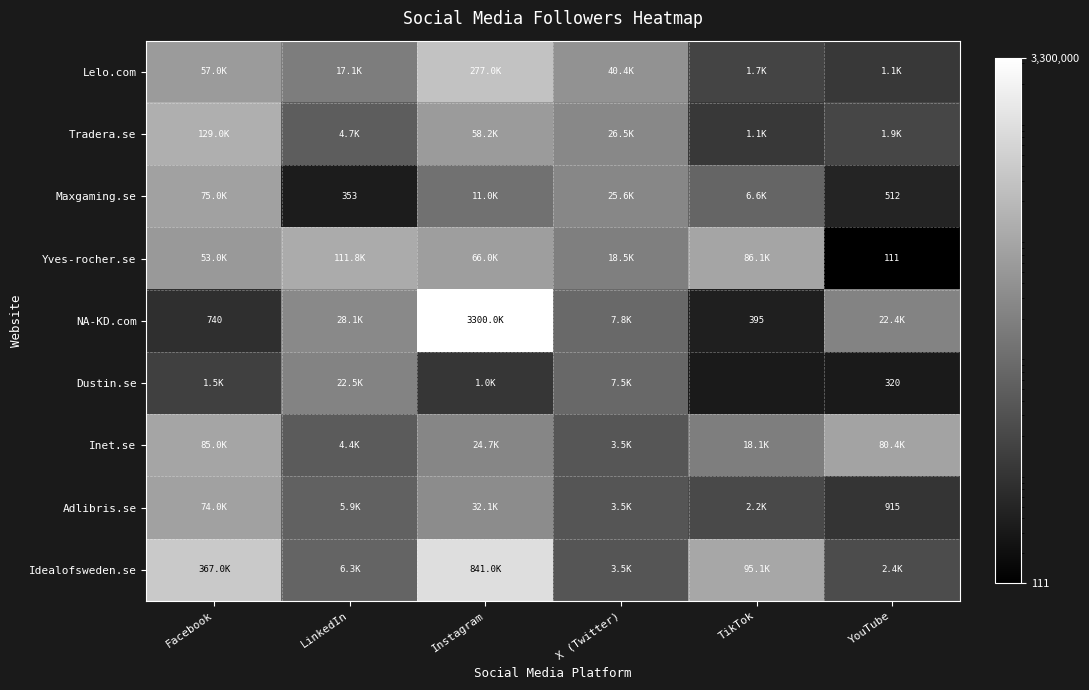

The Dustin.se series shows 320.0 at YouTube. True or false?

True